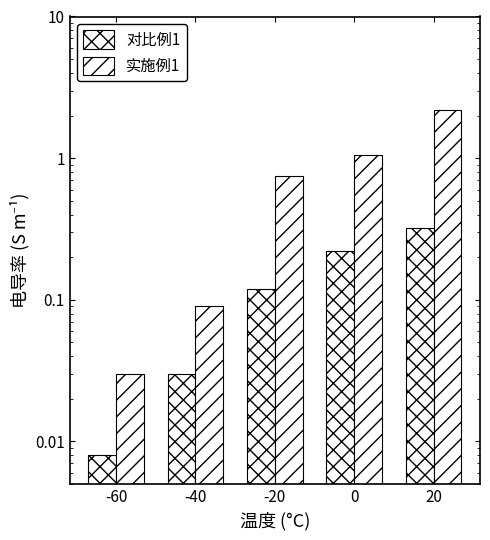

The 对比例1 series shows 0.0 at -60. True or false?

False